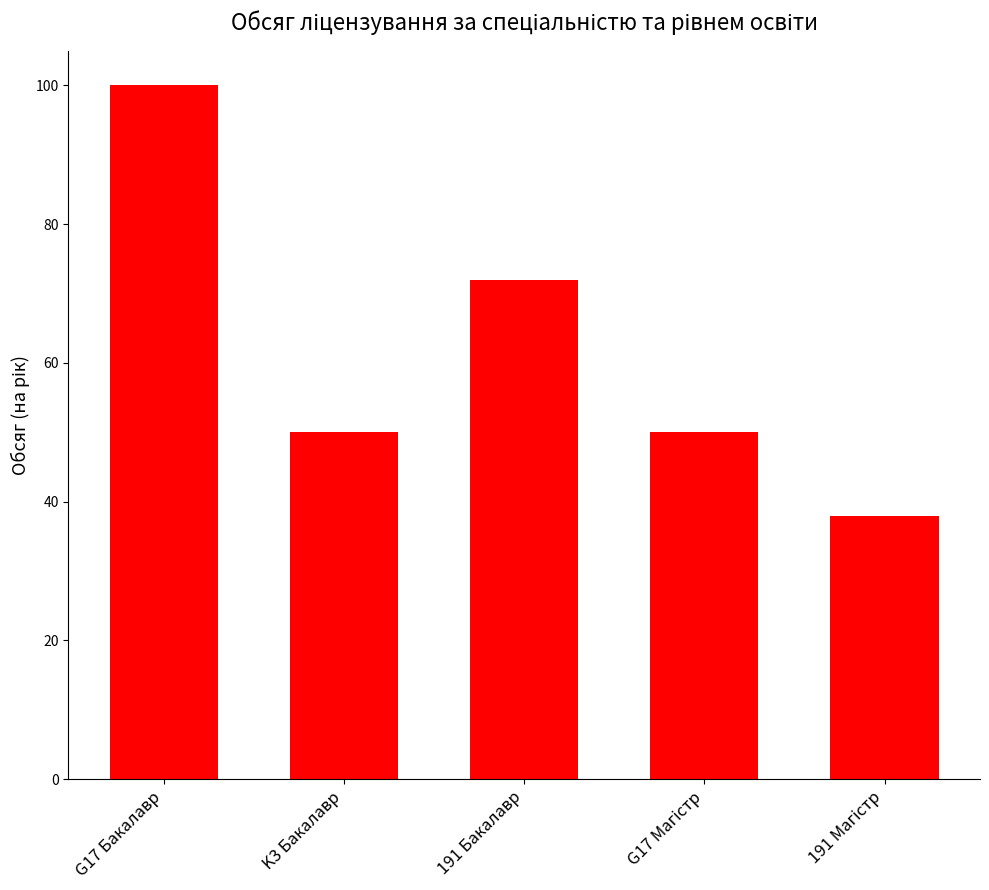

Reading left to right, what are all the values shown in this chart?

100	50	72	50	38